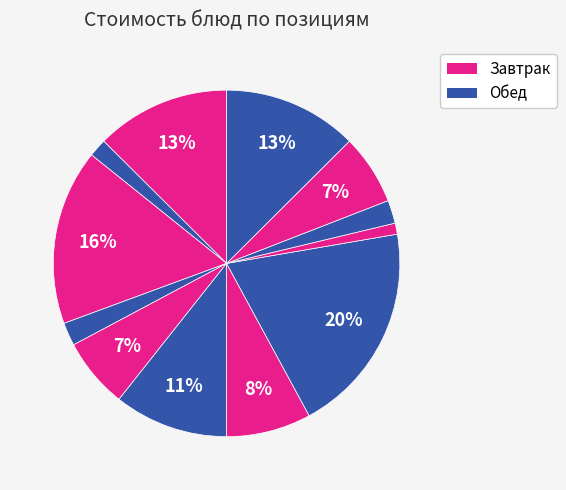

Is there a majority slice in this chart?

No